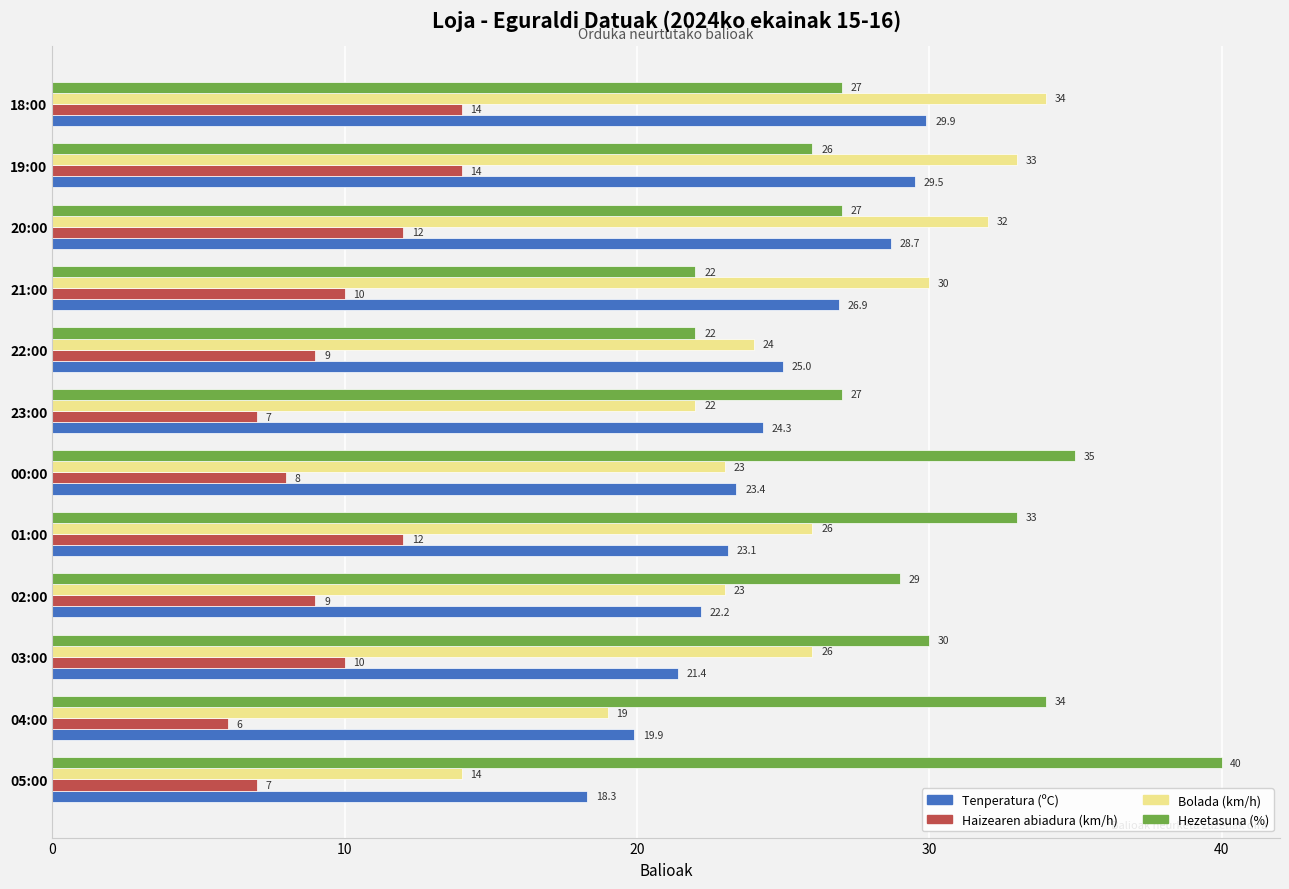

Where is Tenperatura (ºC) nearest to the value 24?

23:00